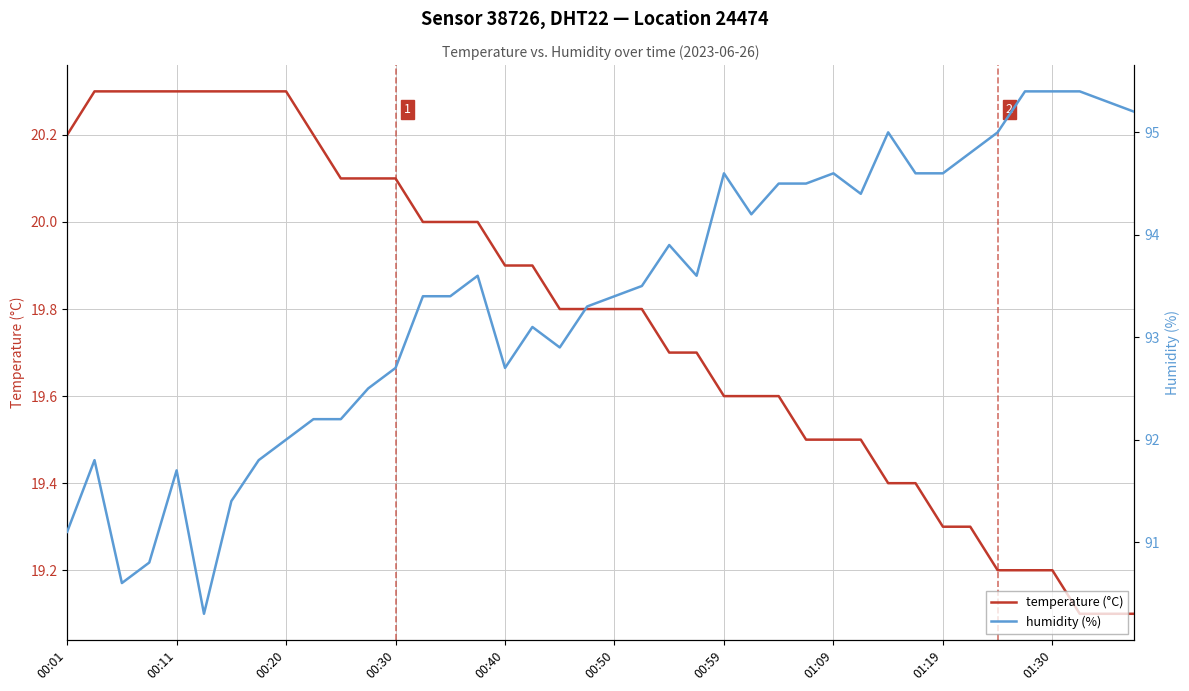

What is the smallest value displayed?

19.1